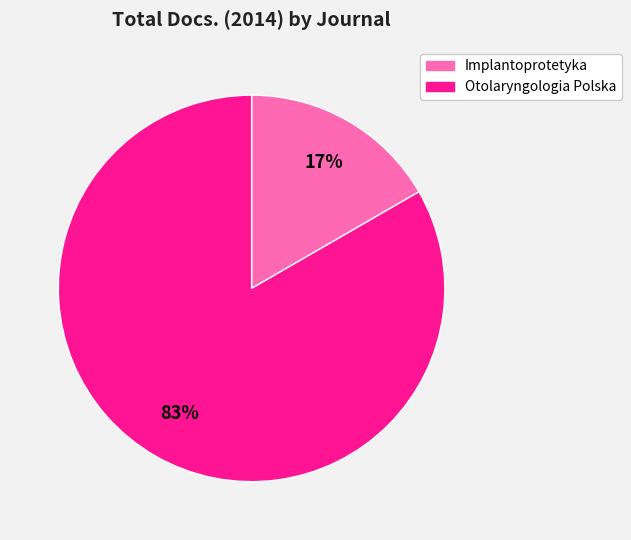

To the nearest percent, what is the average slice percentage?

50%